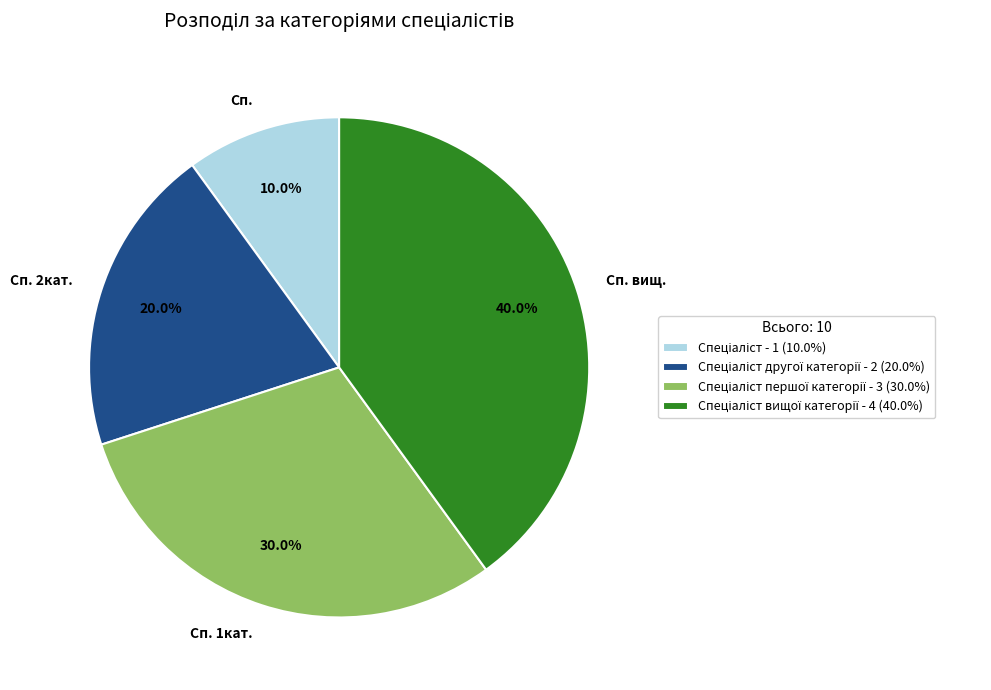

What is the largest slice in the pie chart?

Сп. вищ.